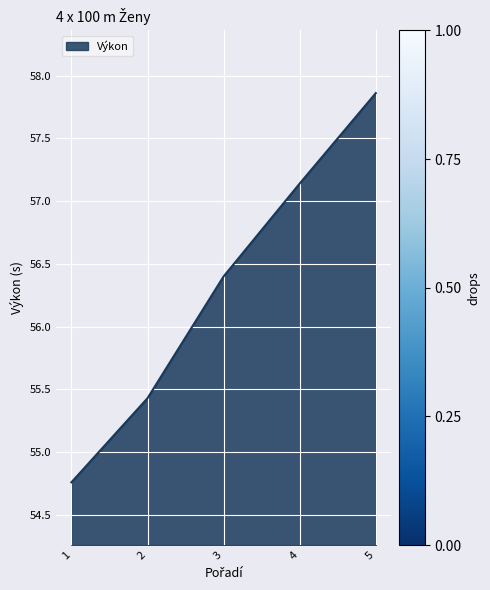

Approximately how many times larger is the value at 3 compared to 4?

1.0